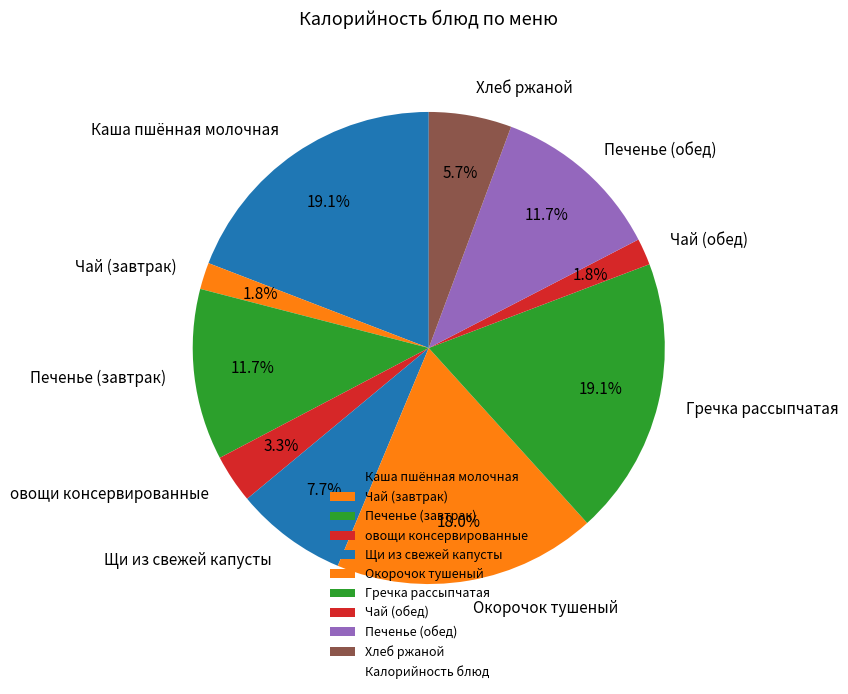

How many segments does this pie chart have?

10